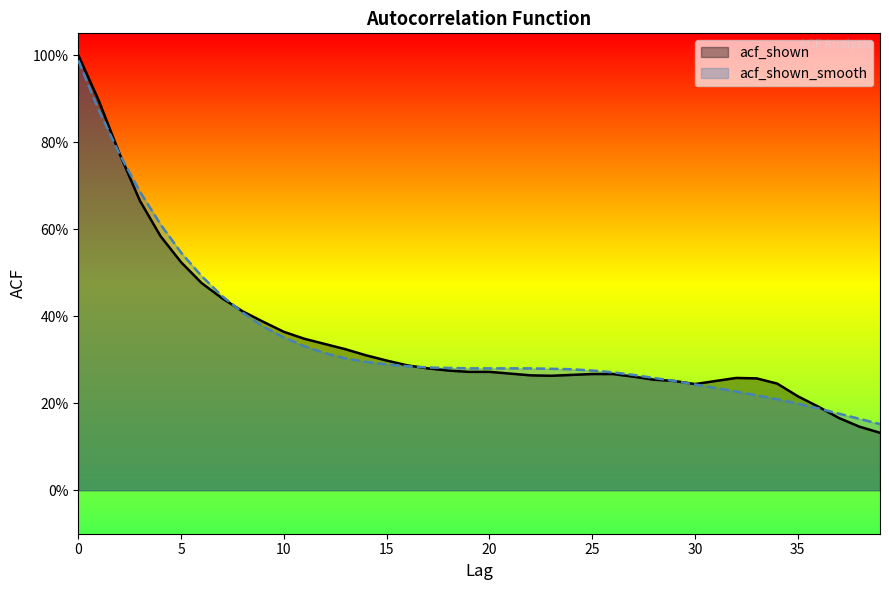

What is the difference between the second highest and second lowest values in the acf_shown_smooth series?

0.7